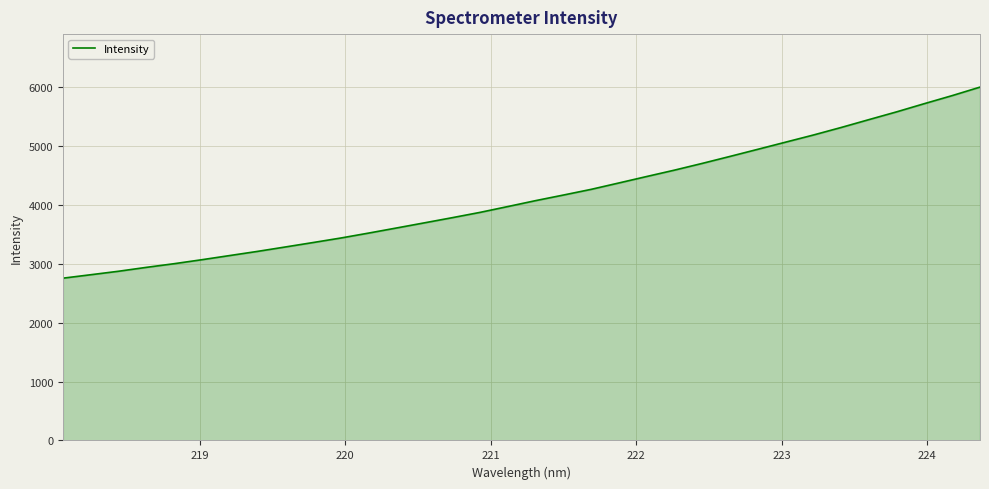

What is the greatest value displayed?

5993.9